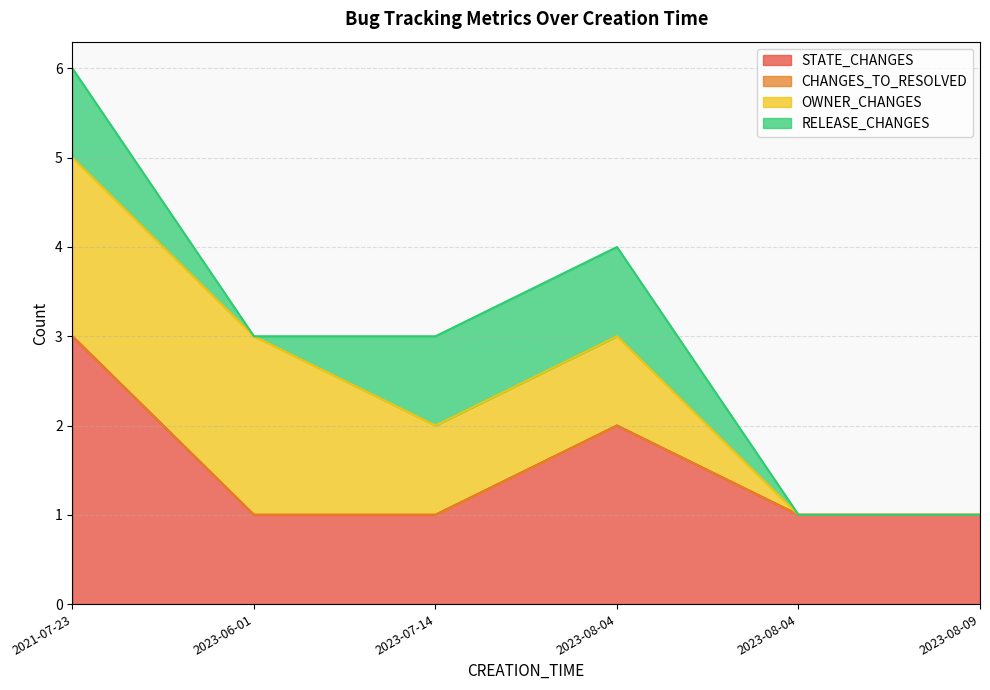

Is the value of CHANGES_TO_RESOLVED at 2023-06-01 greater than the value of STATE_CHANGES at 2023-08-09?

No